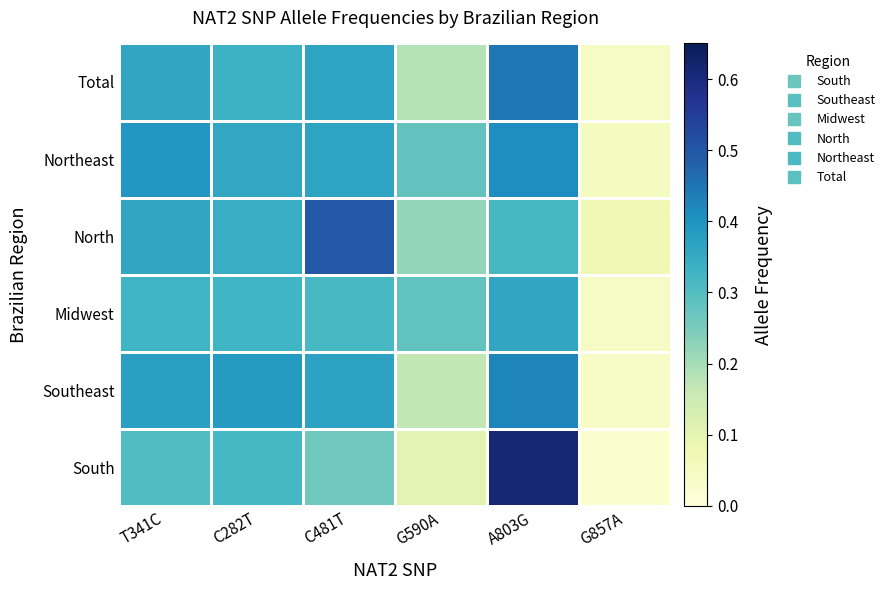

Reading right to left, what are all the values shown in this chart?

South: G857A=0.0	A803G=0.6	G590A=0.1	C481T=0.3	C282T=0.3	T341C=0.3
Southeast: G857A=0.0	A803G=0.4	G590A=0.2	C481T=0.4	C282T=0.4	T341C=0.4
Midwest: G857A=0.0	A803G=0.4	G590A=0.3	C481T=0.3	C282T=0.3	T341C=0.3
North: G857A=0.1	A803G=0.3	G590A=0.2	C481T=0.5	C282T=0.3	T341C=0.4
Northeast: G857A=0.1	A803G=0.4	G590A=0.3	C481T=0.4	C282T=0.4	T341C=0.4
Total: G857A=0.0	A803G=0.4	G590A=0.2	C481T=0.4	C282T=0.3	T341C=0.4